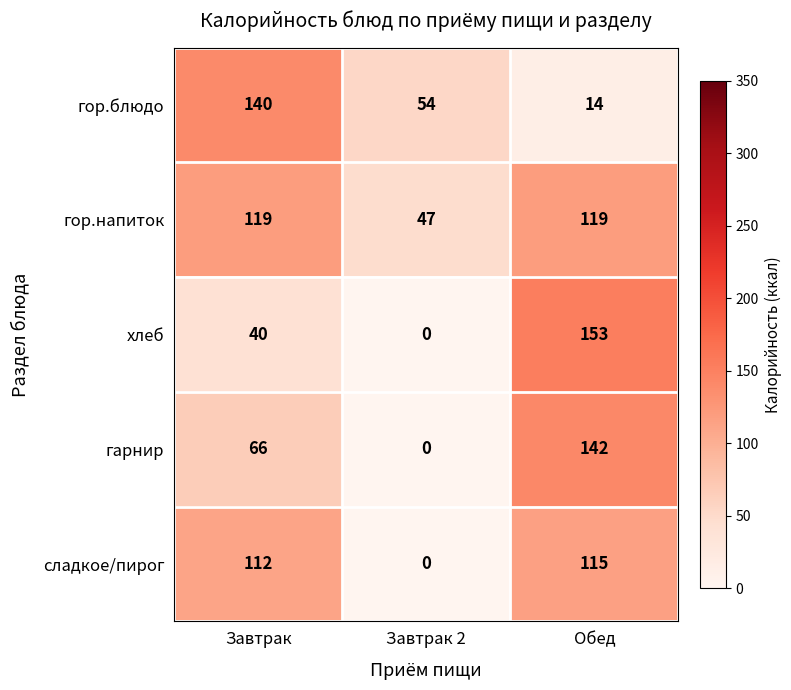

Is it true that хлеб equals 55 at Завтрак 2?

False